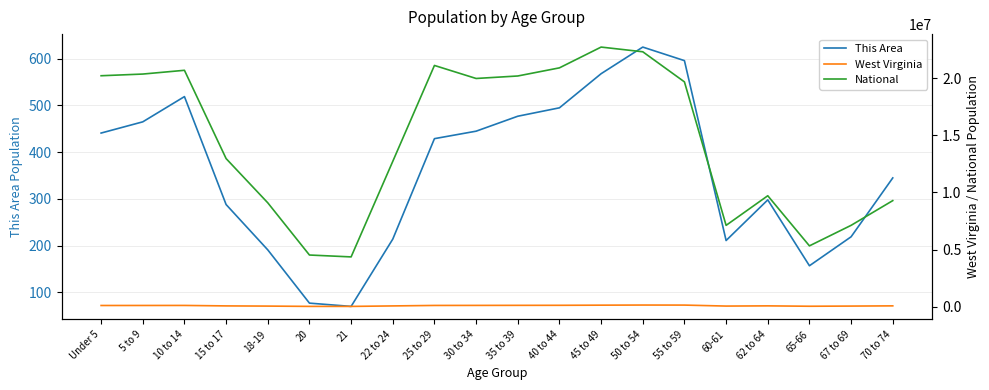

At which label does This Area reach its peak?

50 to 54